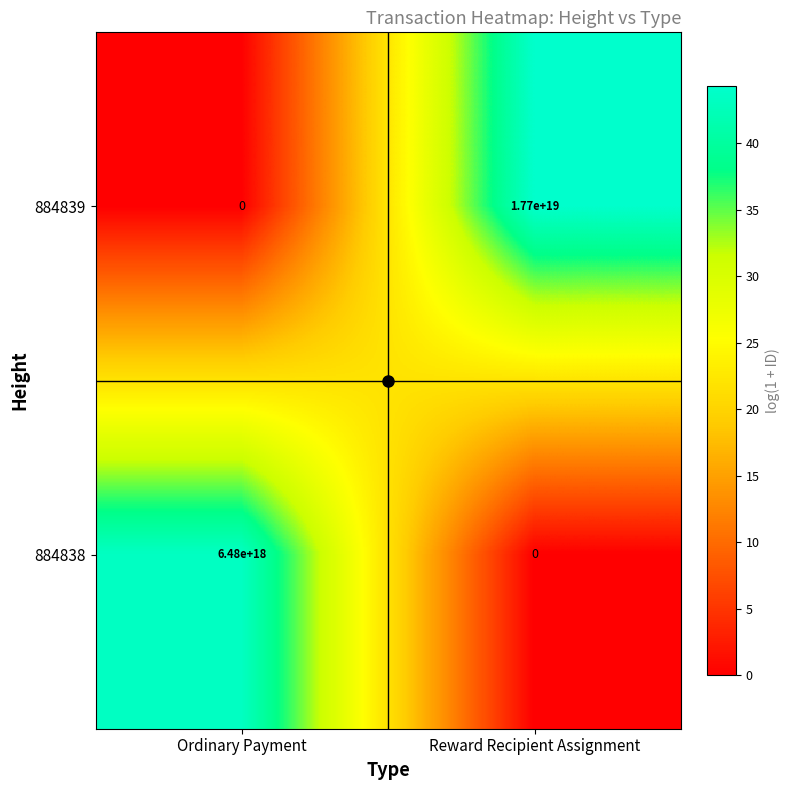

Which series has the largest range (max minus min)?

884839